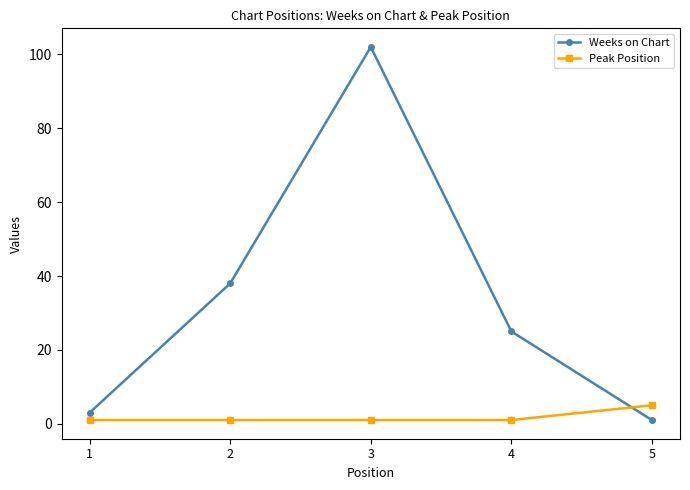

Reading left to right, extract all data points from this chart.

Weeks on Chart: 3	38	102	25	1
Peak Position: 1	1	1	1	5